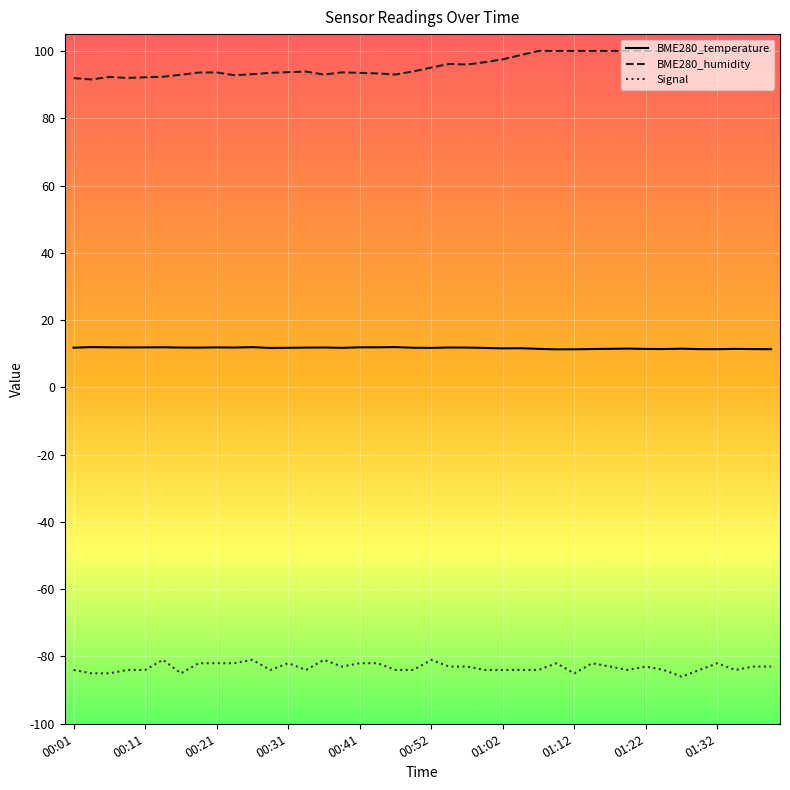

What is the minimum value for Signal?

-86.0